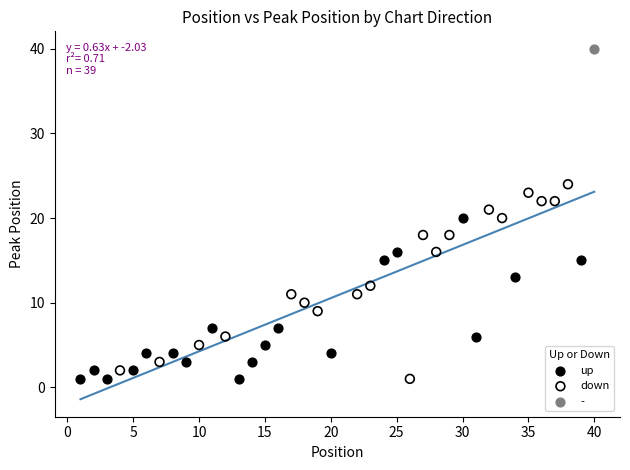

What are all the series names shown in the legend?

up, down, -